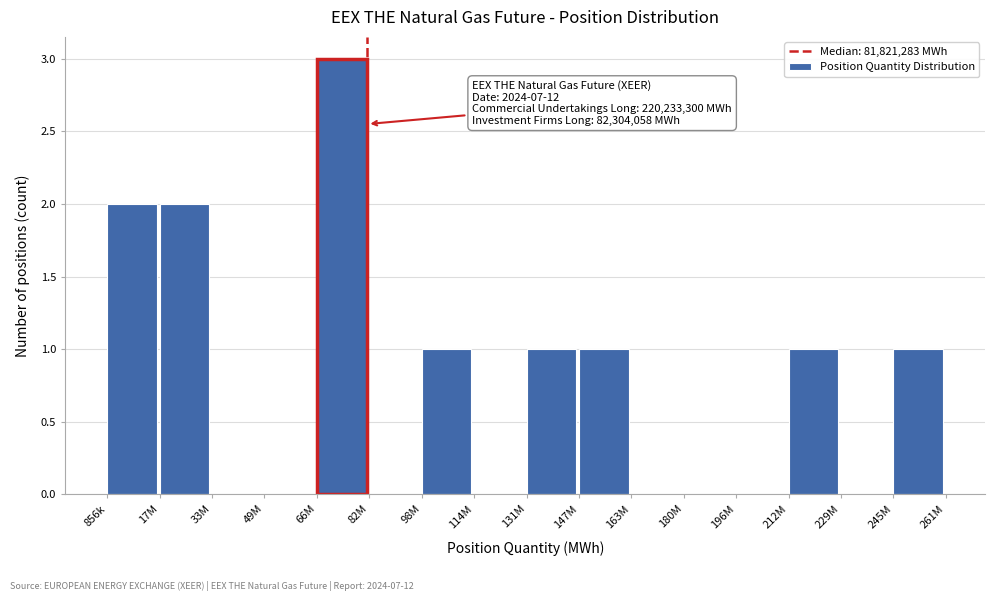

Reading left to right, transcribe all the data shown in this chart.

856k=2	17M=2	33M=0	49M=0	66M=3	82M=0	98M=1	114M=0	131M=1	147M=1	163M=0	180M=0	196M=0	212M=1	229M=0	245M=1